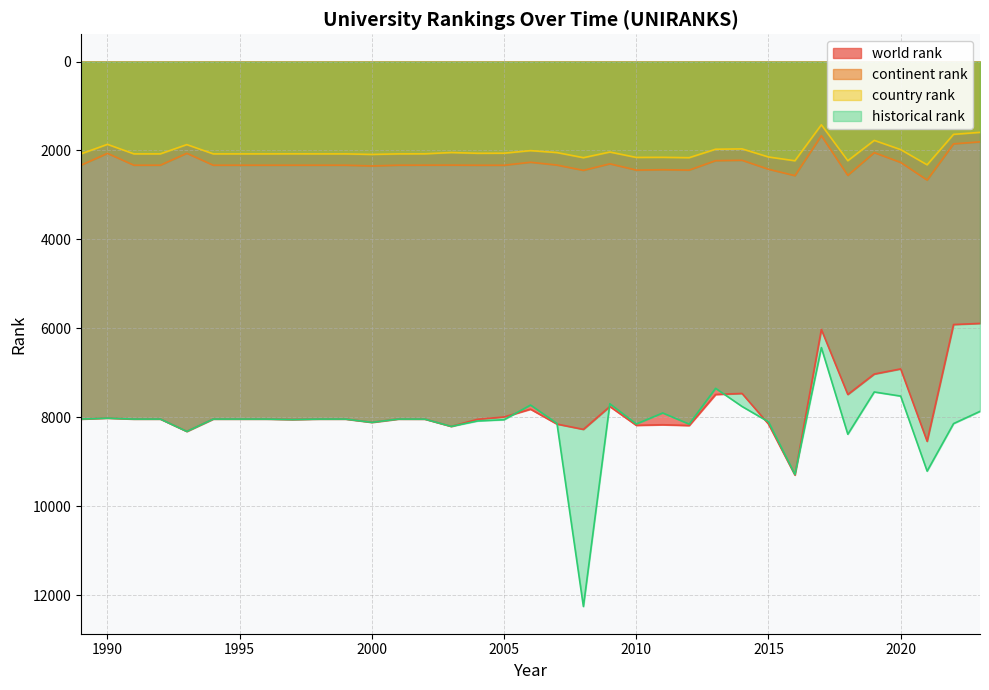

At which label does historical rank reach its peak?

2008